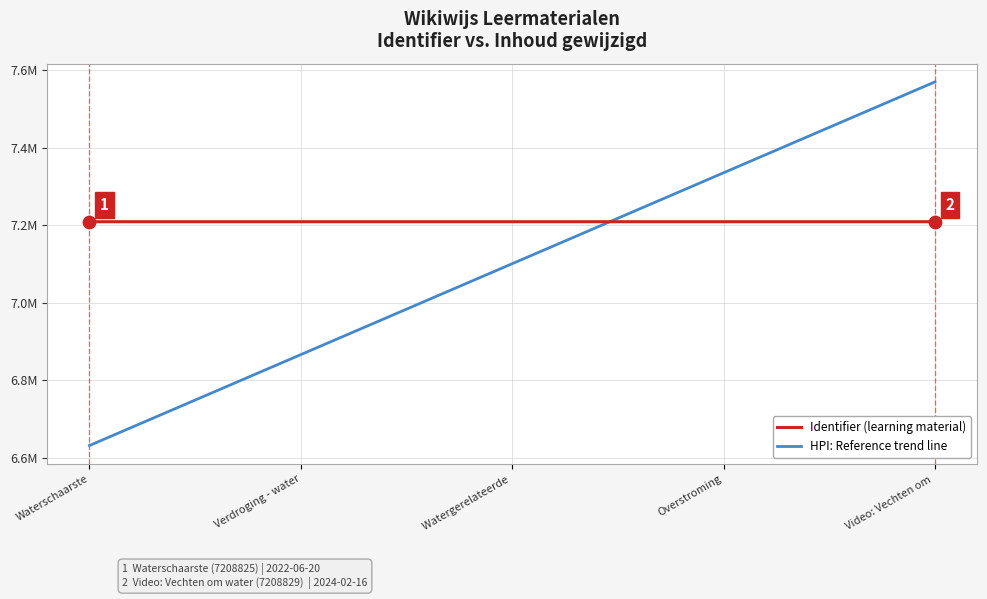

What is the total value across all series at Video: Vechten om ?

14778107.7